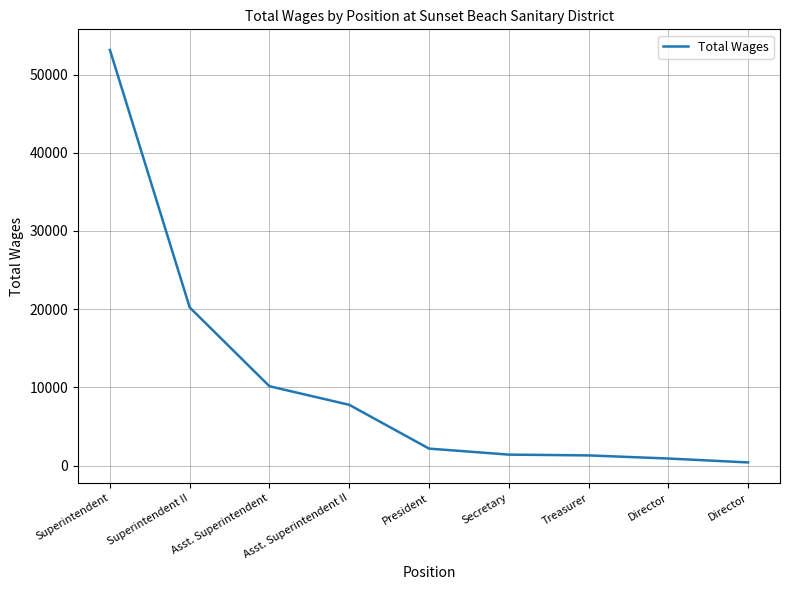

Does the chart display data point markers on the line(s)?

No